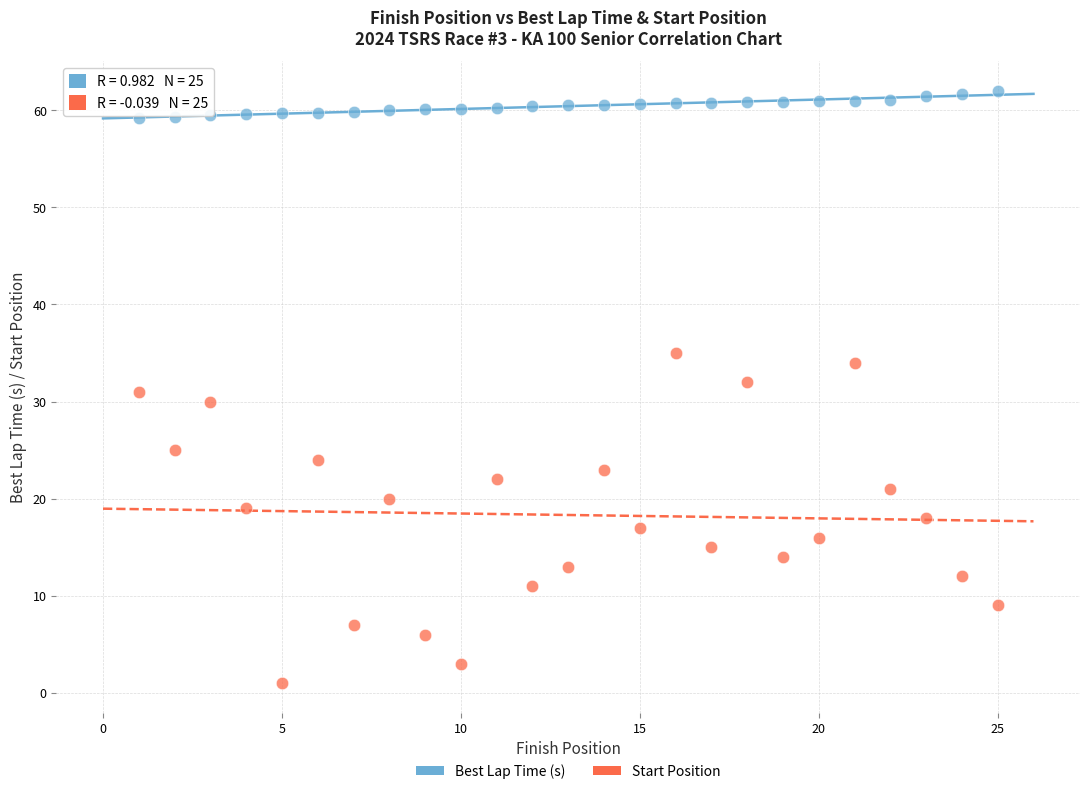

Across all data points, what is the range of X values (max minus min)?

24.0